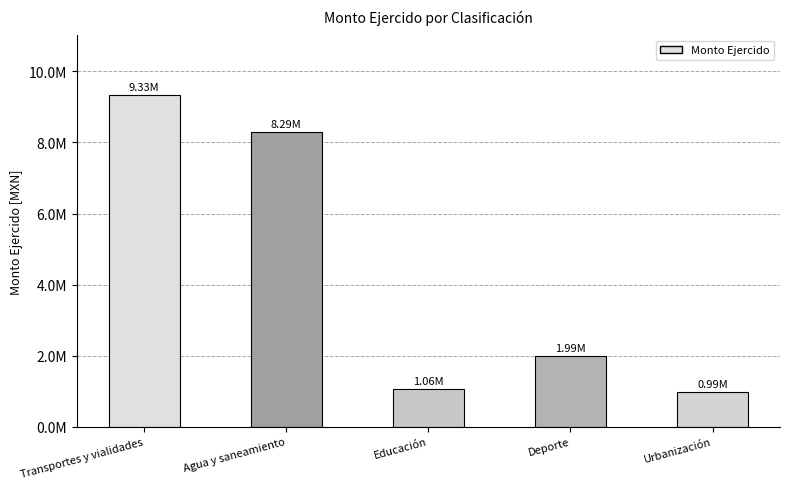

Does the chart contain any negative values?

No